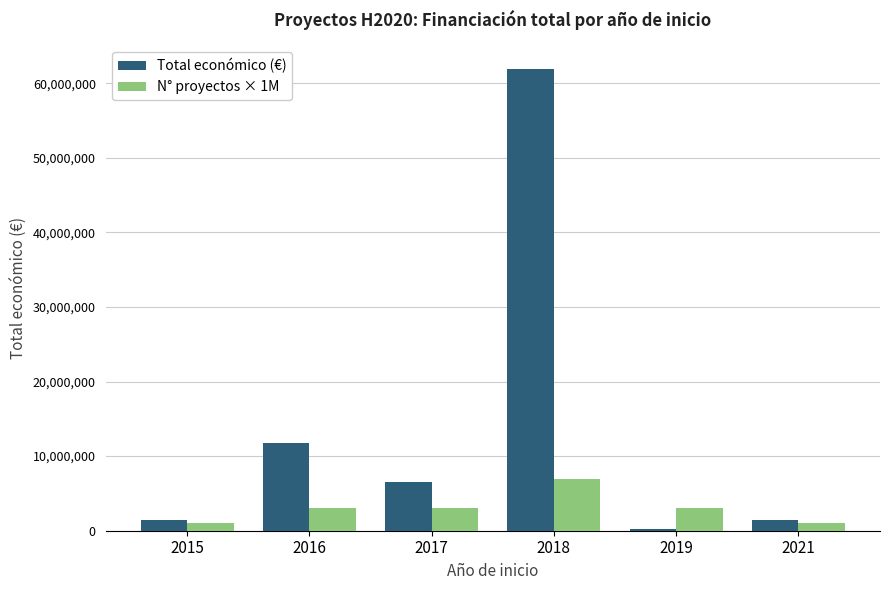

Which series changed the most between 2018 and 2019?

Total económico (€)